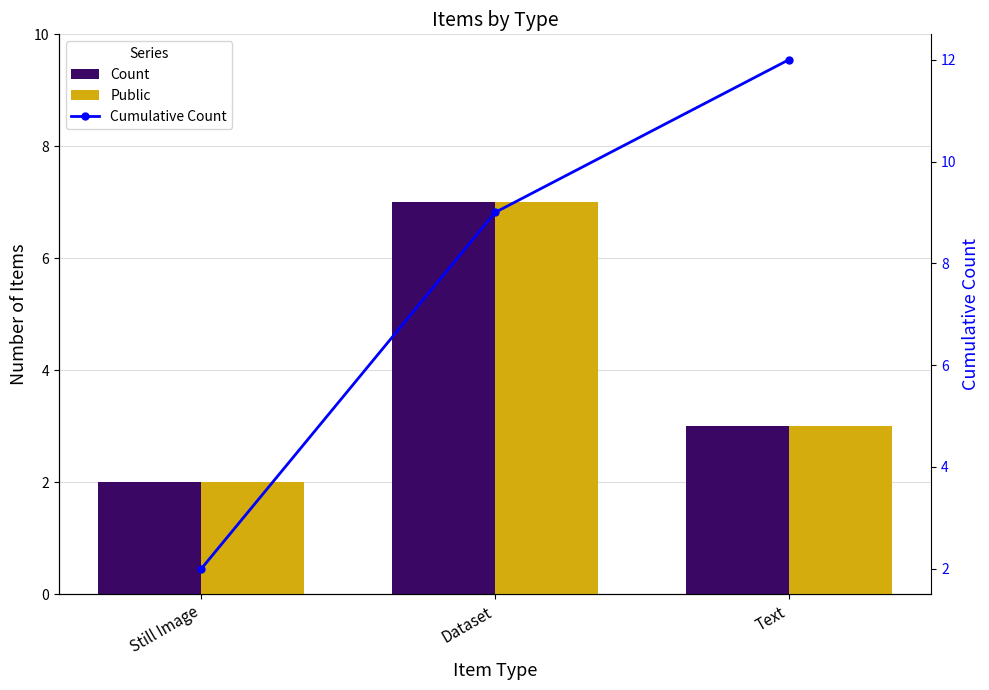

How many groups of bars are there?

3